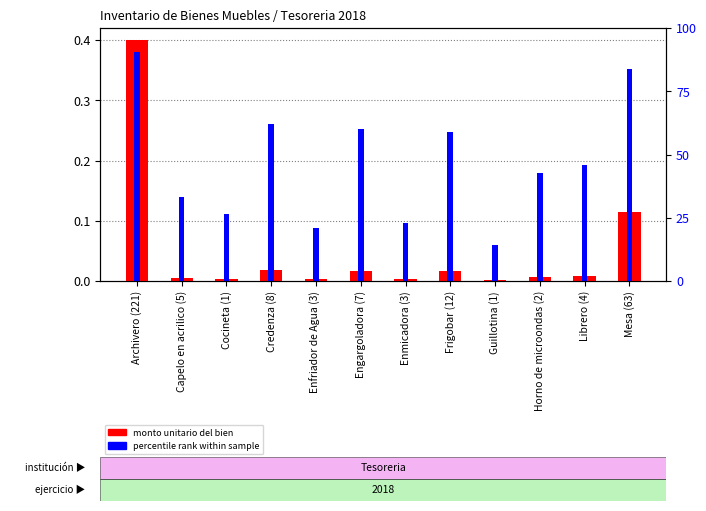

Which category has the highest value across all series?

Archivero (221)